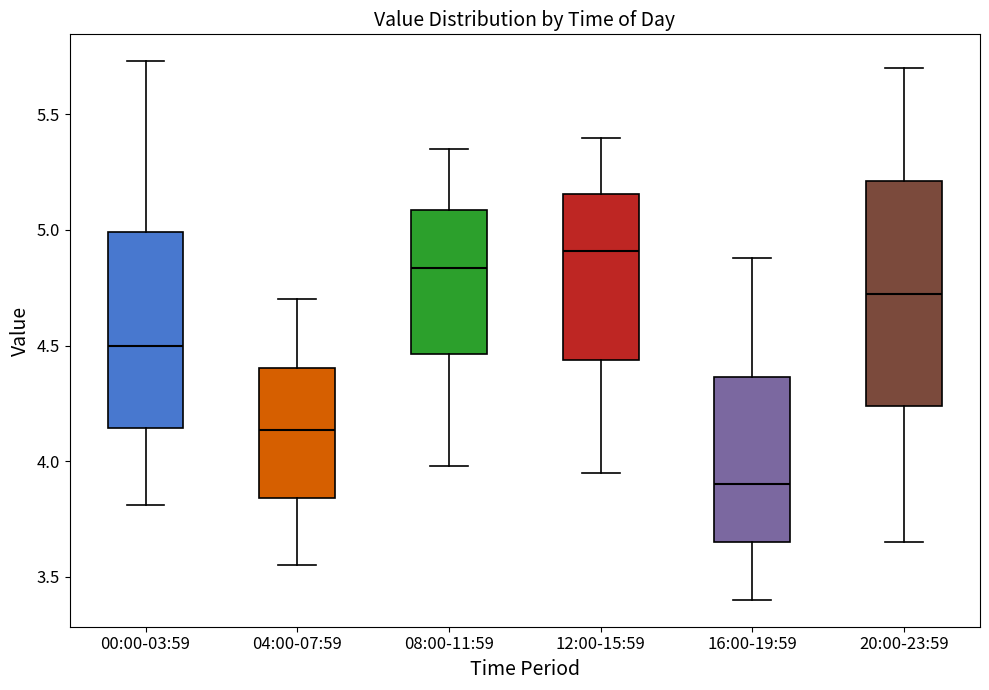

Which box's median line is the highest?

12:00-15:59